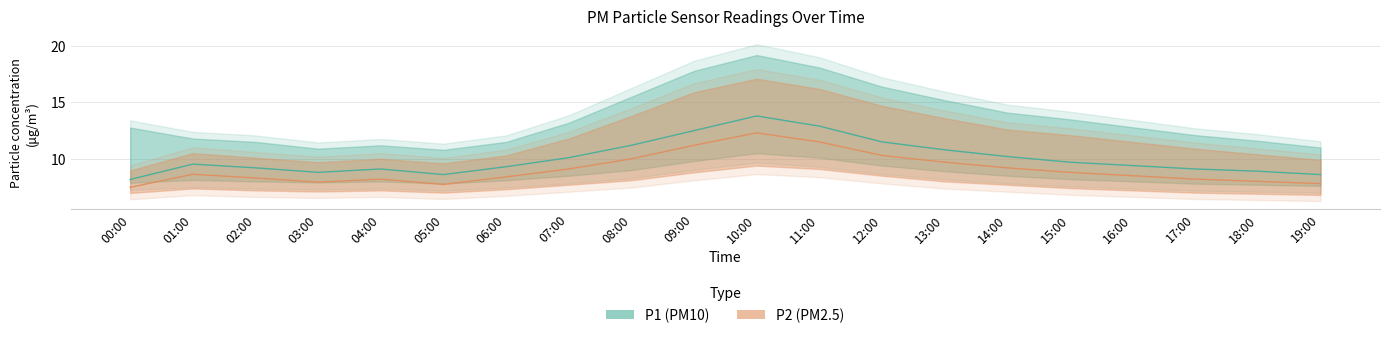

How many values in the P2 series are below 8?

4